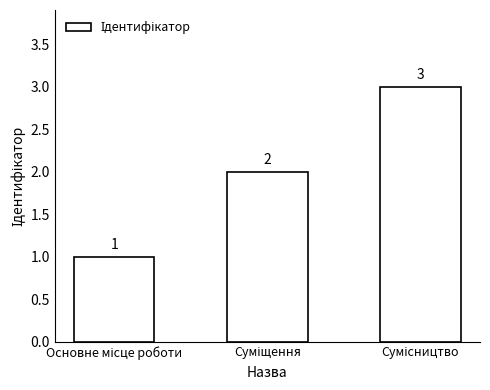

What is the value of the 3rd bar from the left?

3